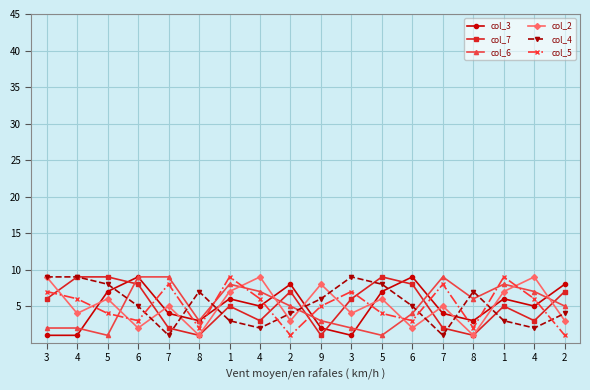

Which series changed the most between 4 and 2?

col_2